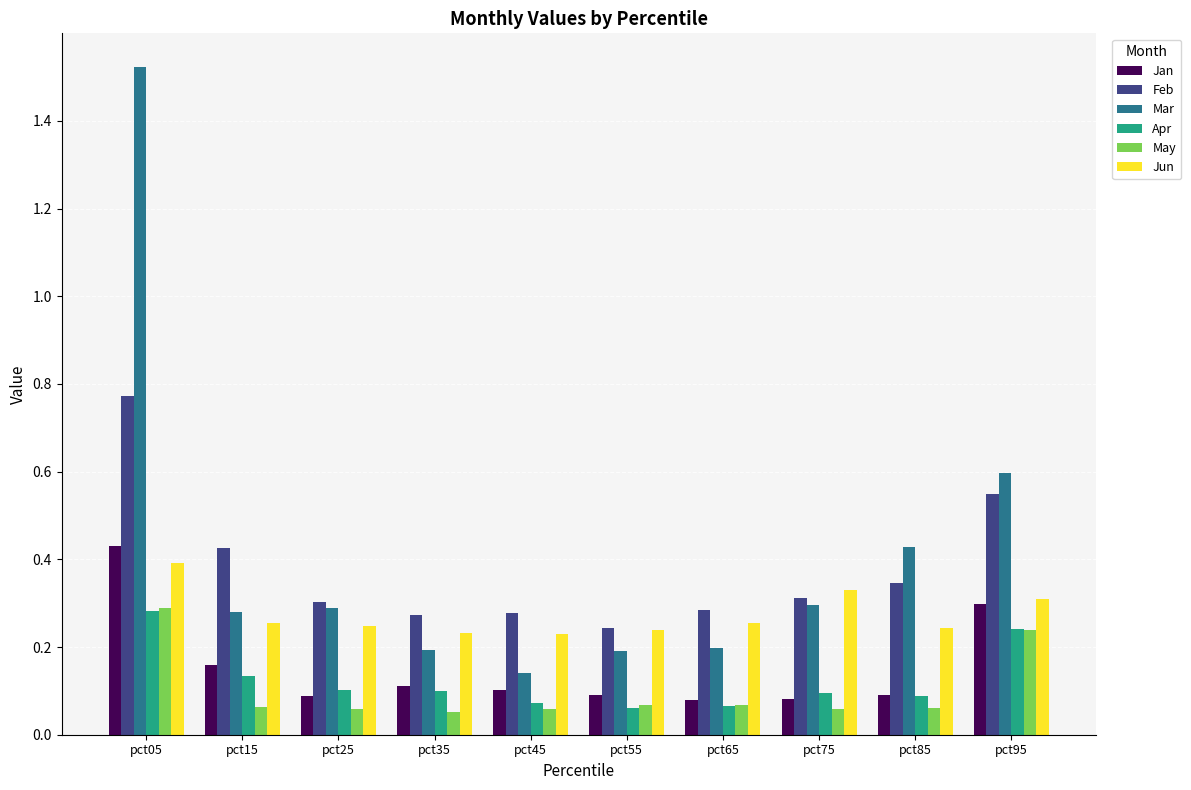

True or false: Jan has a value of 0.2 at pct95.

False